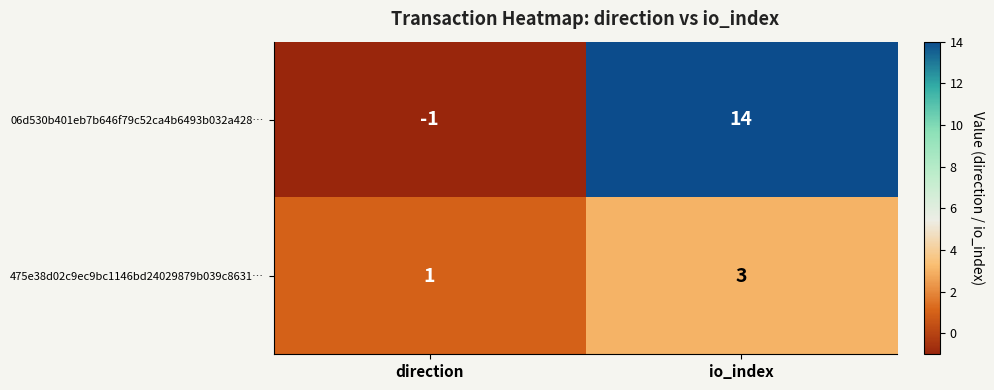

Reading left to right, what are all the values shown in this chart?

06d530b401eb7b646f79c52ca4b6493b032a428…: -1	14
475e38d02c9ec9bc1146bd24029879b039c8631…: 1	3